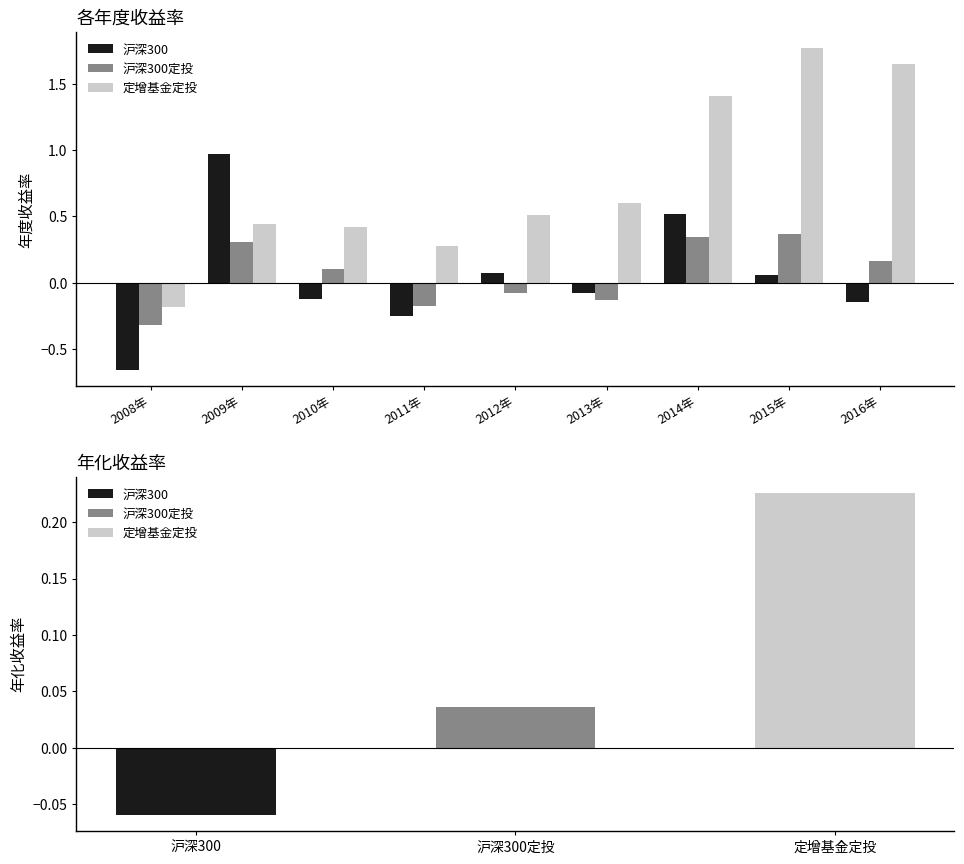

Where is 定增基金定投 nearest to the value 0?

2008年